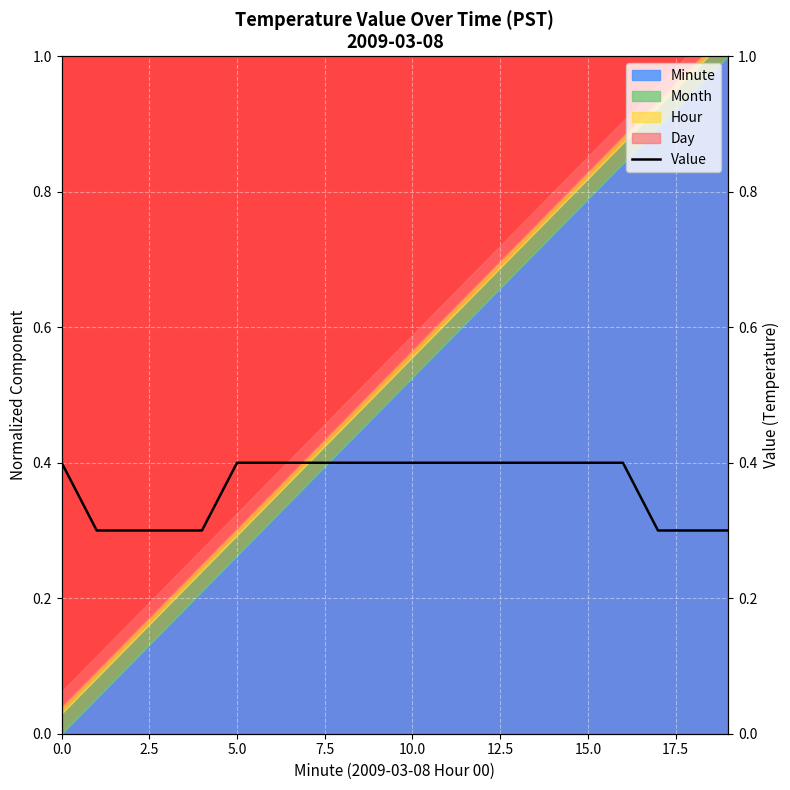

Where is the data nearest to the value 0?

2.5